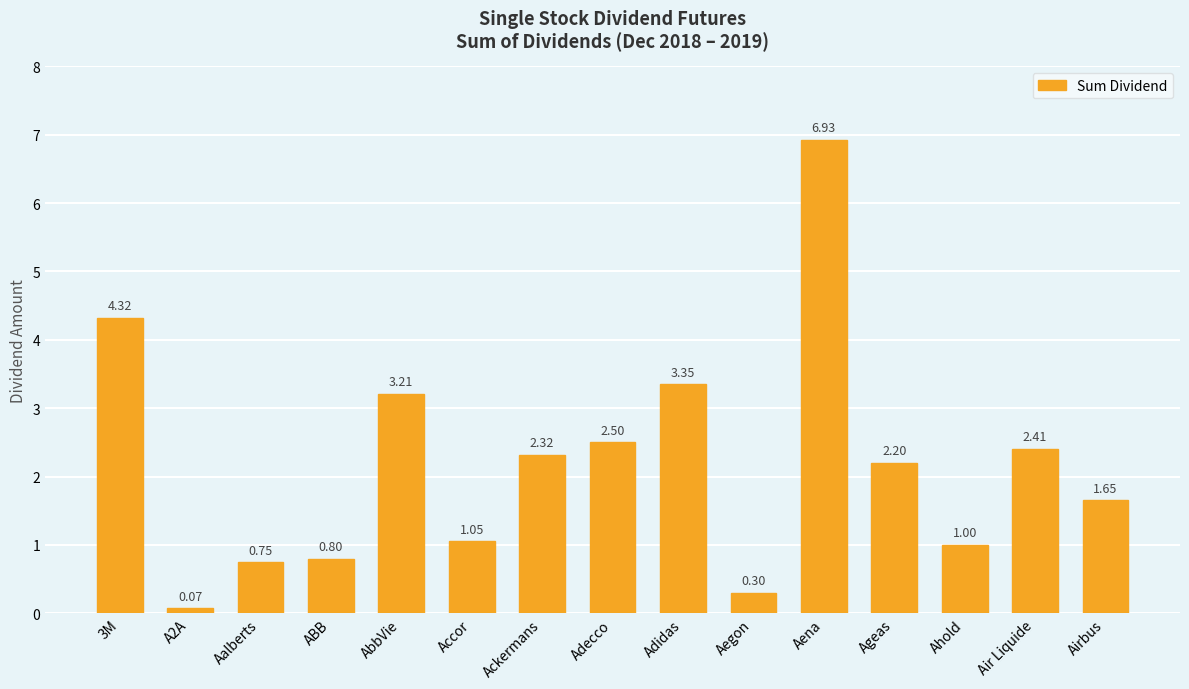

What is the change in value from Ackermans to Ahold?

-1.3